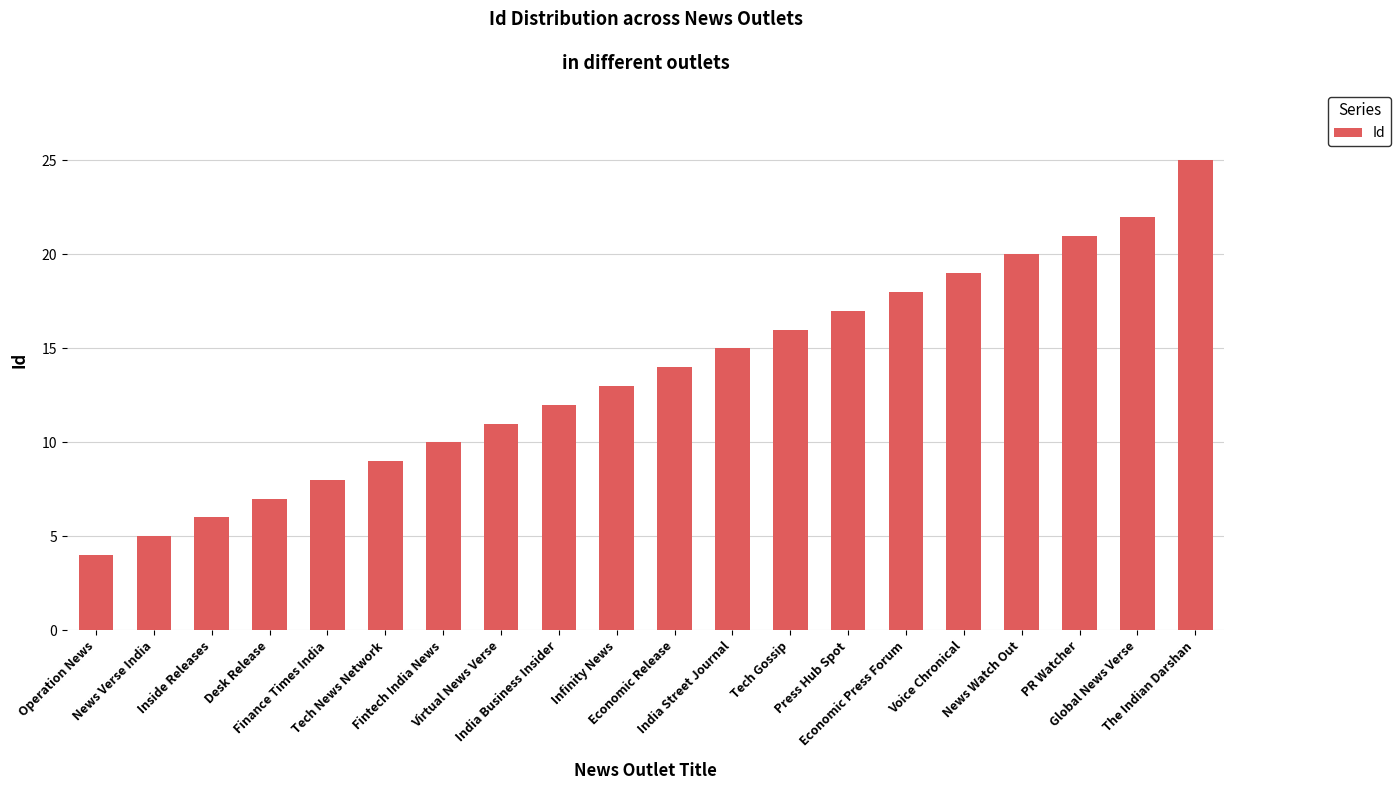

What is the approximate value at Finance Times India?

8